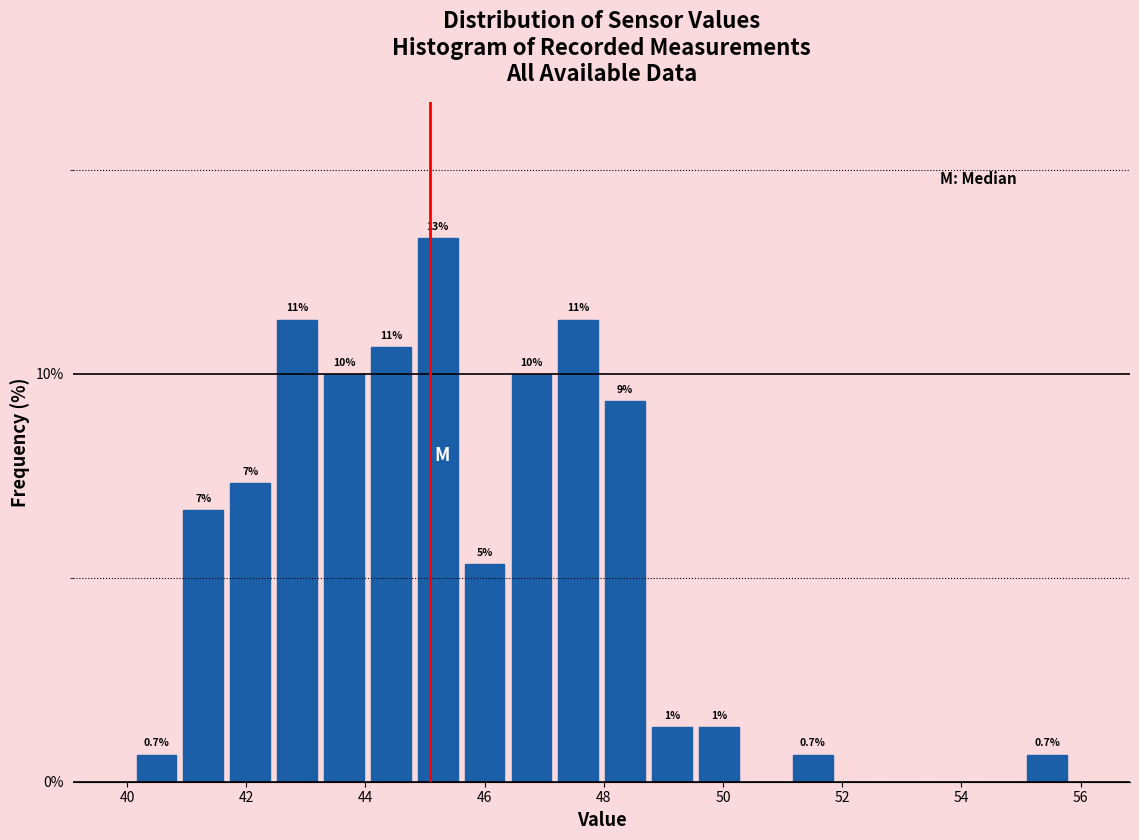

Around what value on the x-axis is the tallest bar? Give the approximate position of its centre, as read against the axis.

45.2